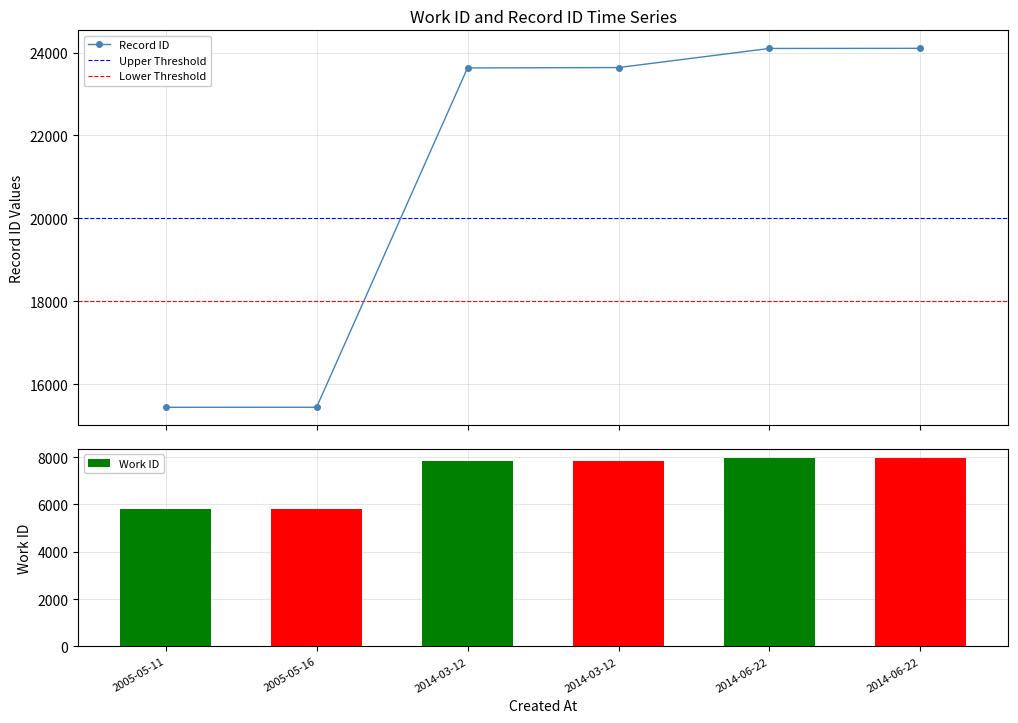

Which label corresponds to the smallest value in the chart?

2005-05-11